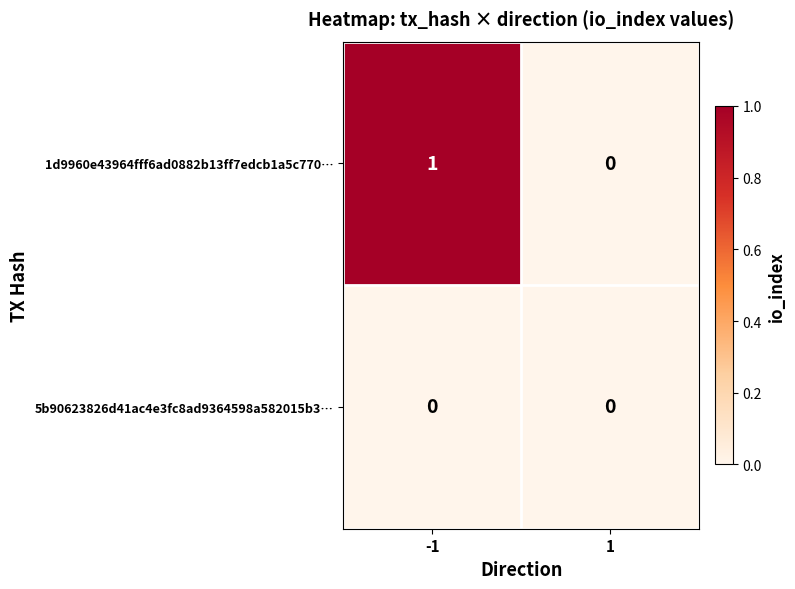

The 1d9960e43964fff6ad0882b13ff7edcb1a5c770… series shows 1 at -1. True or false?

True